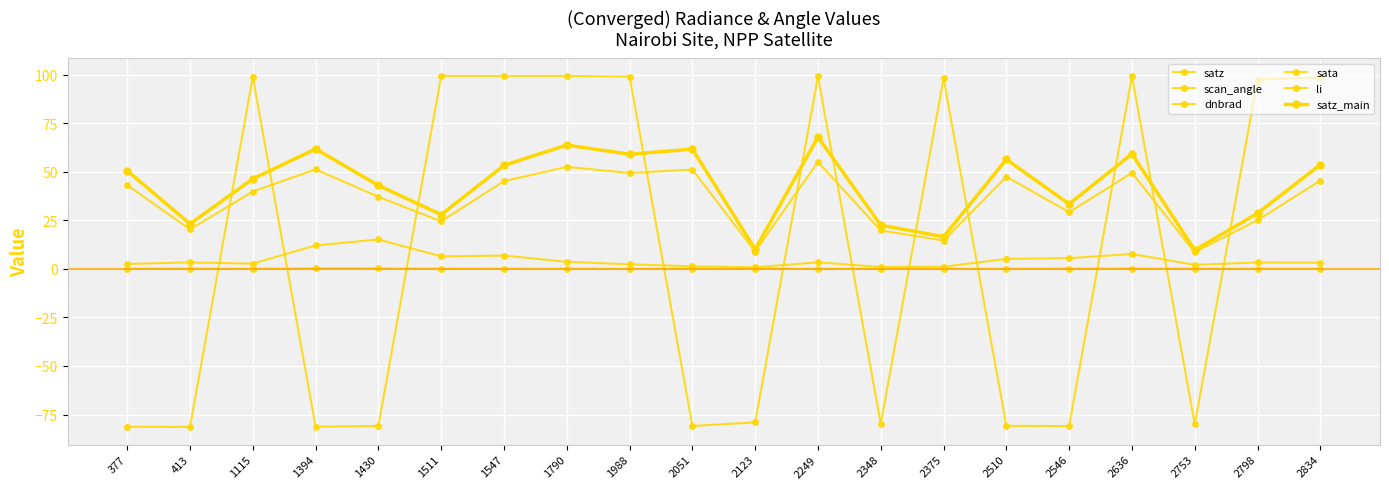

How many times do sata and dnbrad cross each other?

11